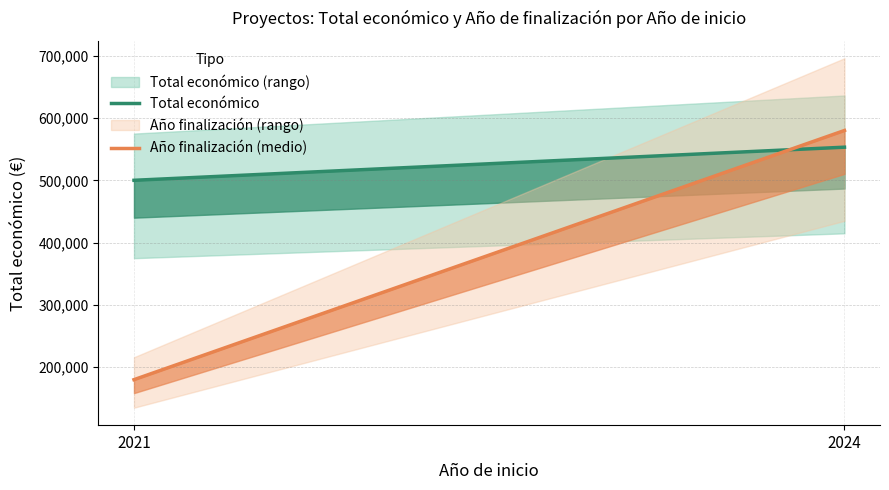

What is the total value across all series at 2024?

1133196